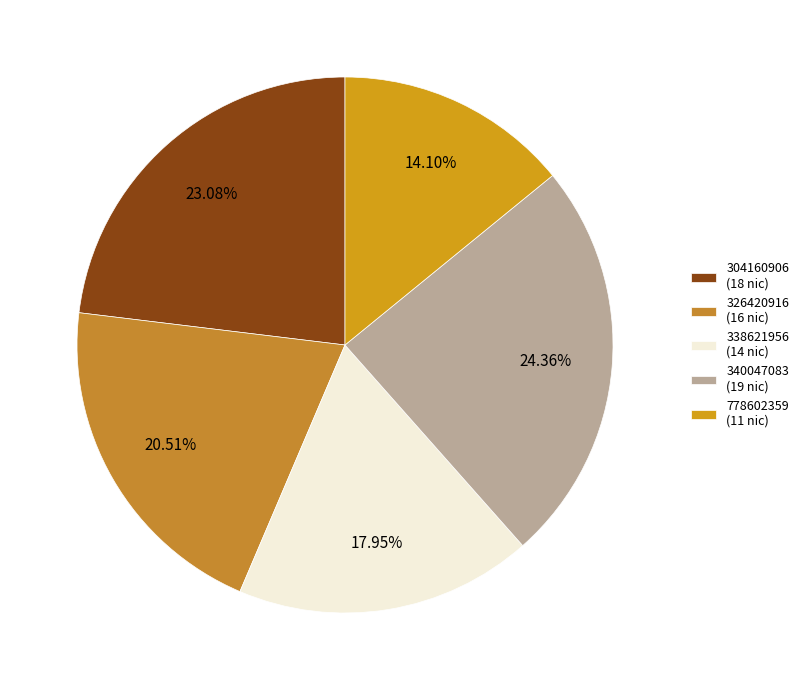

How many segments does this pie chart have?

5